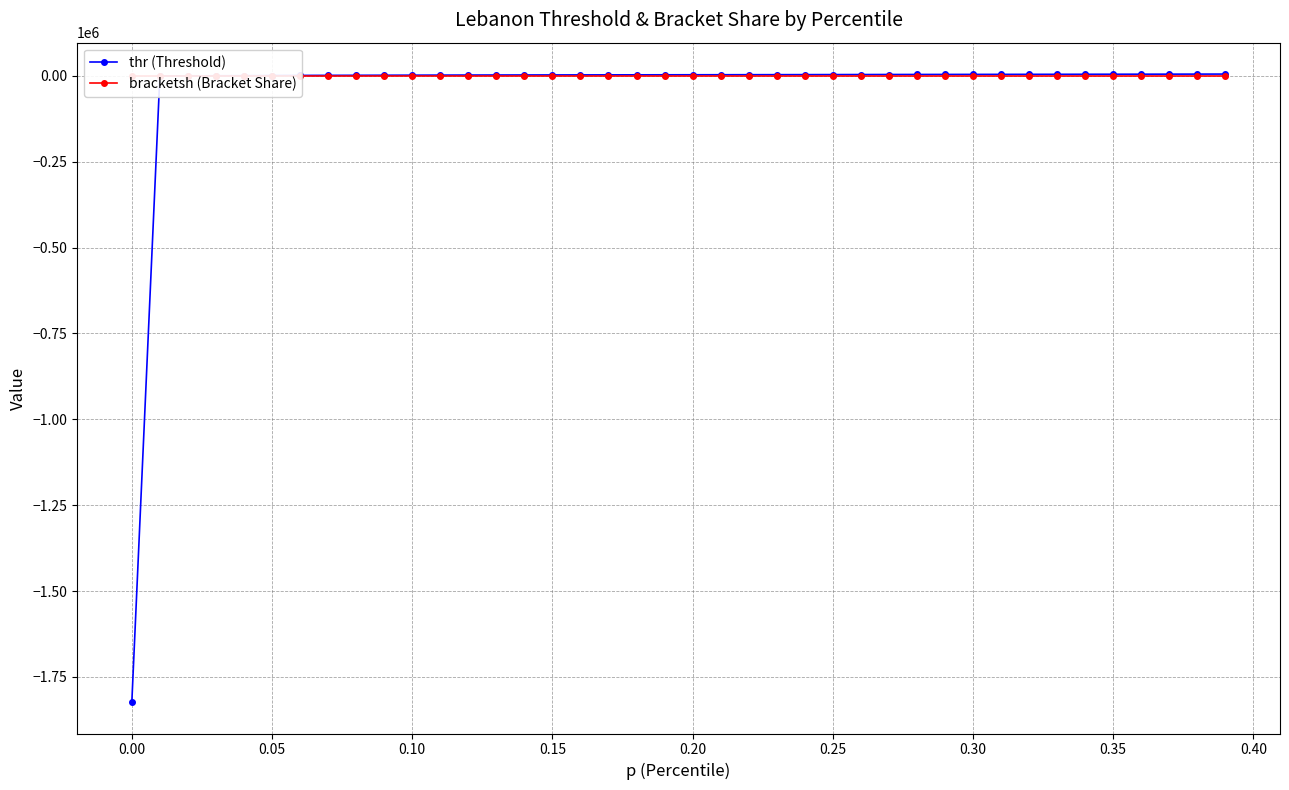

What is the minimum value for thr (Threshold)?

-1823341.1